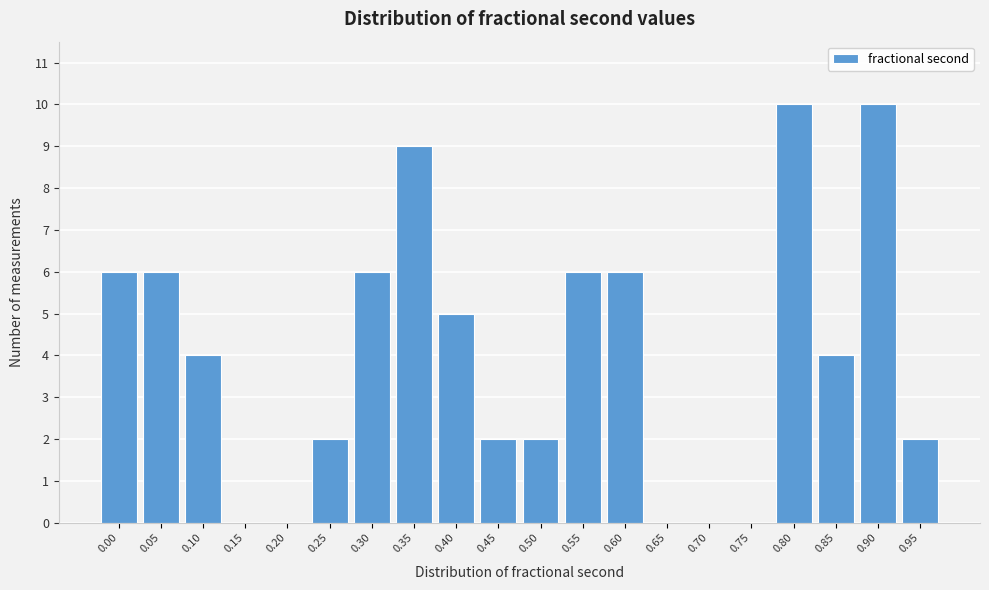

Reading right to left, what are all the values shown in this chart?

0.95=2	0.90=10	0.85=4	0.80=10	0.75=0	0.70=0	0.65=0	0.60=6	0.55=6	0.50=2	0.45=2	0.40=5	0.35=9	0.30=6	0.25=2	0.20=0	0.15=0	0.10=4	0.05=6	0.00=6